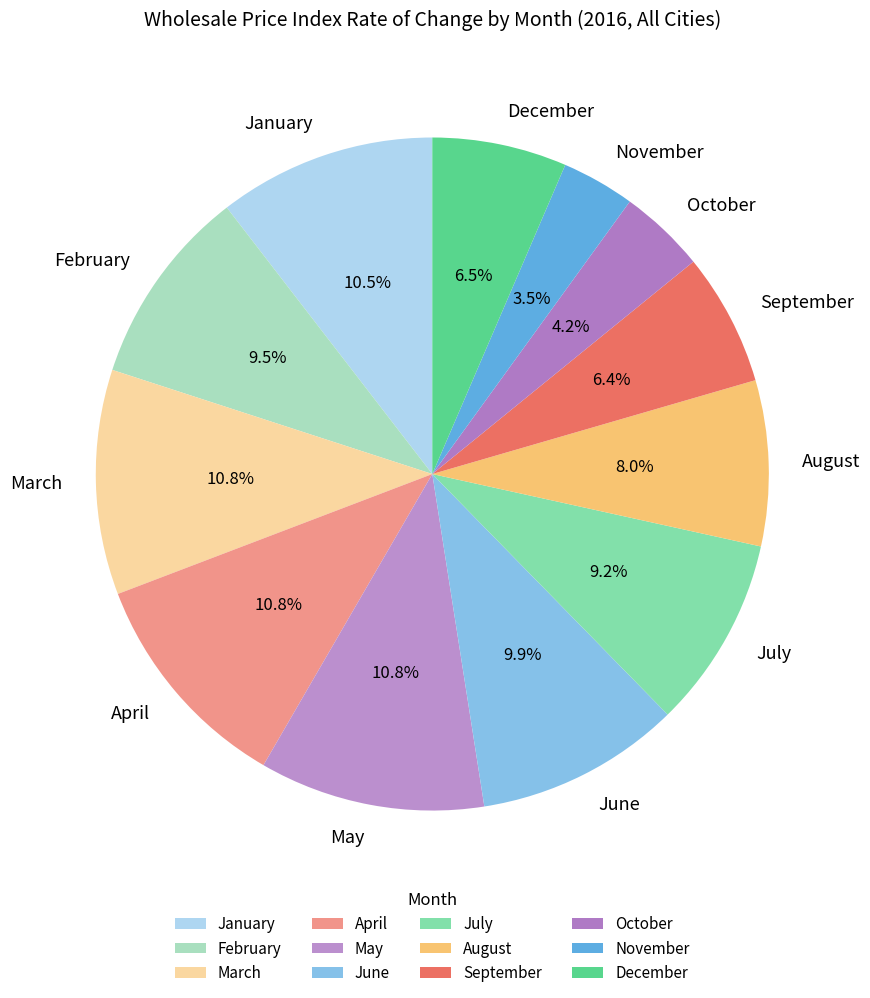

What is the smallest slice in the pie chart?

November